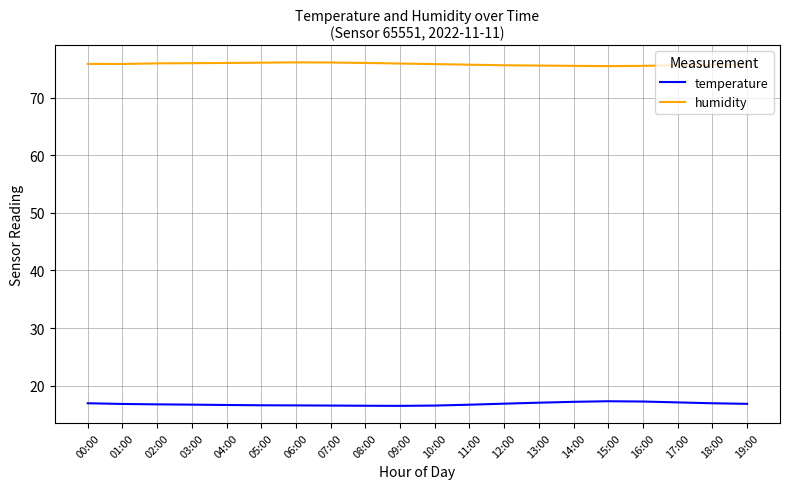

The value of temperature at 01:00 is 16.8. True or false?

True